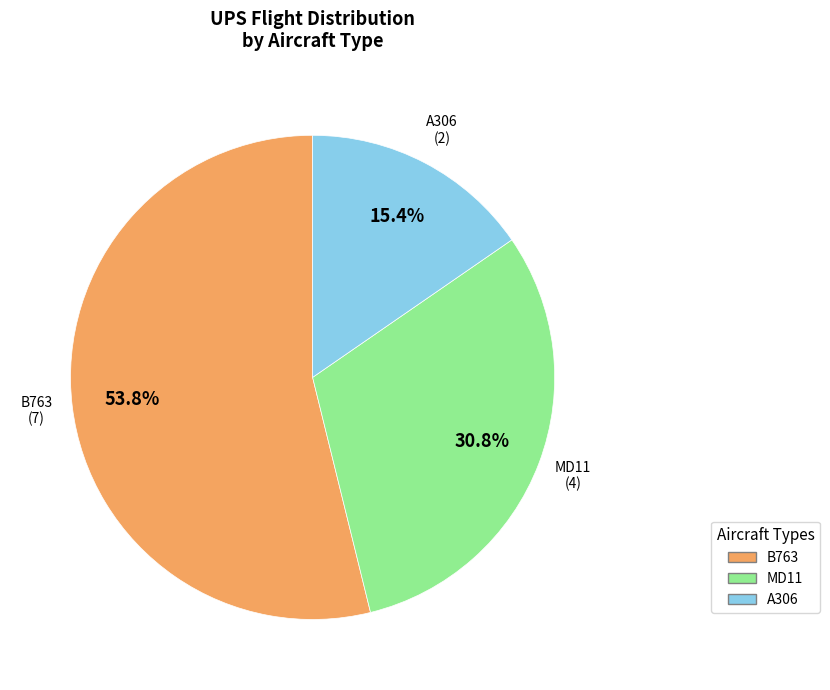

Does any single category account for the majority?

Yes